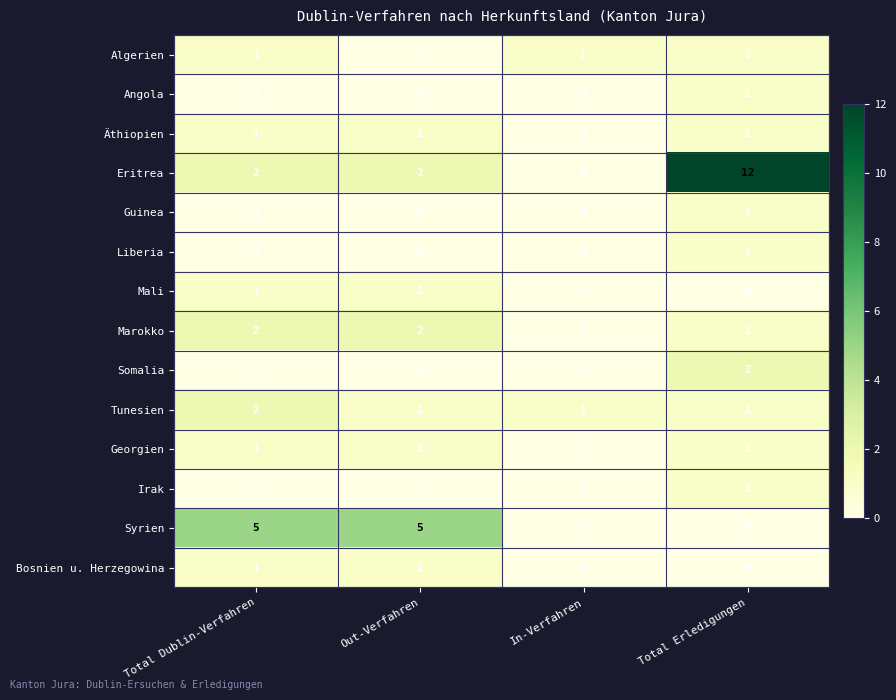

How many Irak values are between 0 and 1?

4